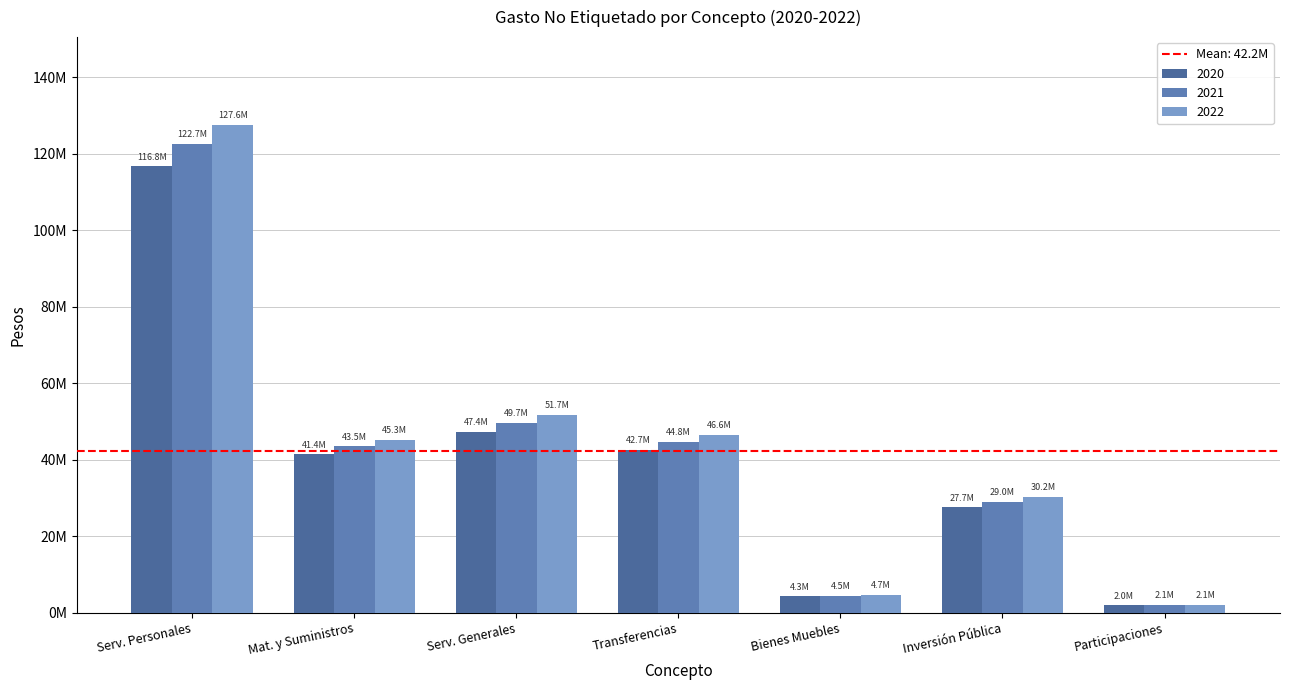

Are the bars grouped side by side (vs. stacked)?

Yes